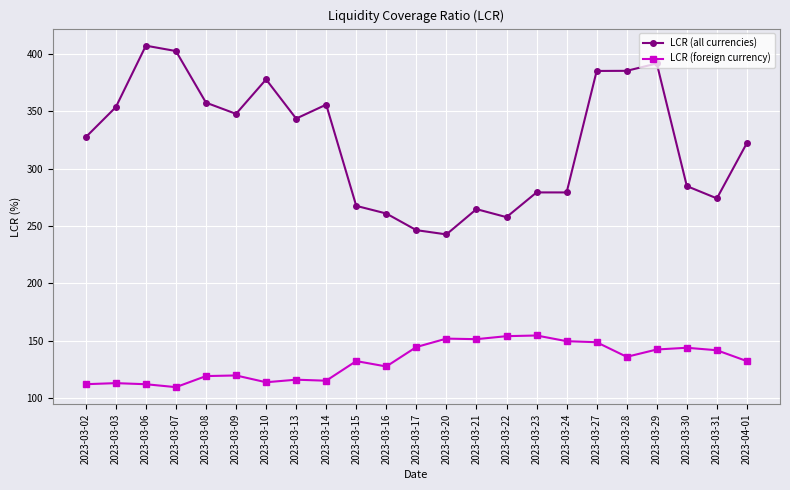

What is the spread (max minus min) of values at 2023-03-10?

263.7